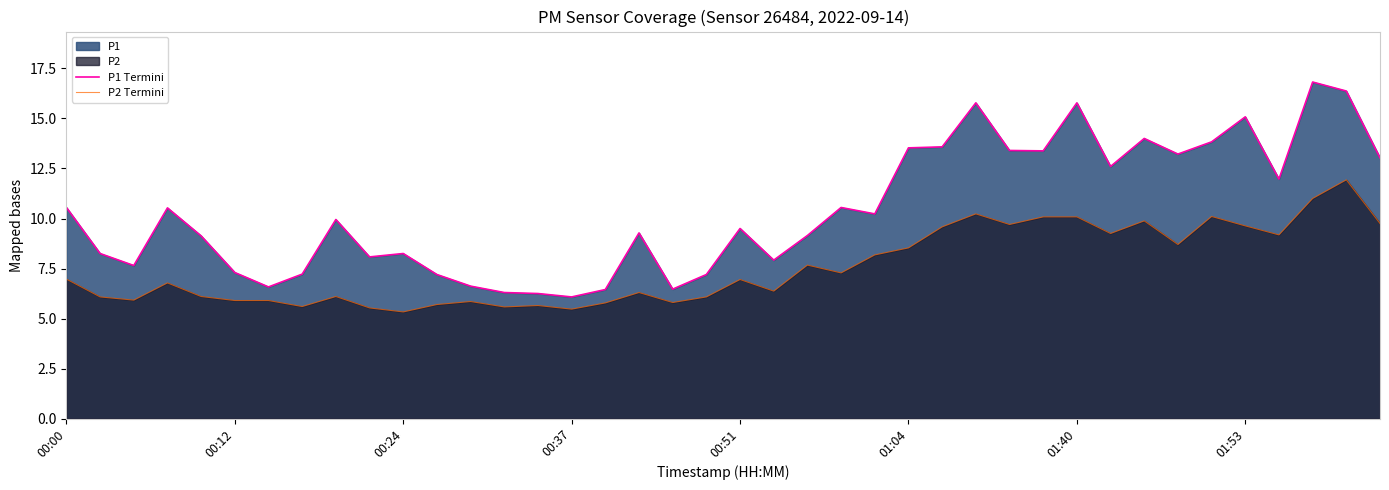

What is the maximum value for P2 Termini?

11.9